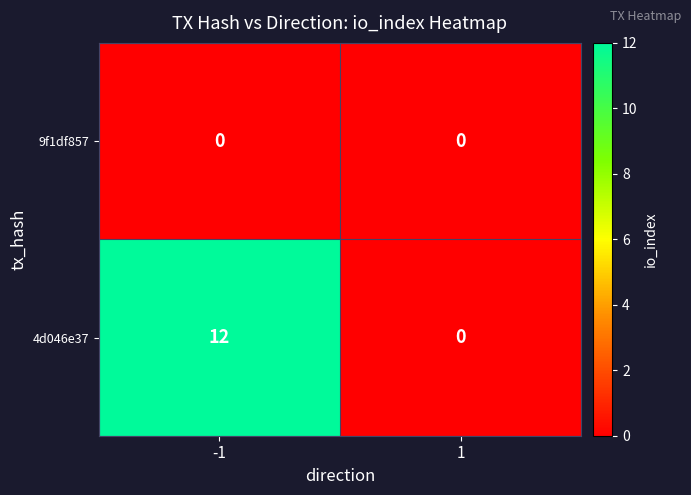

At which category is the sum across all series the highest?

-1